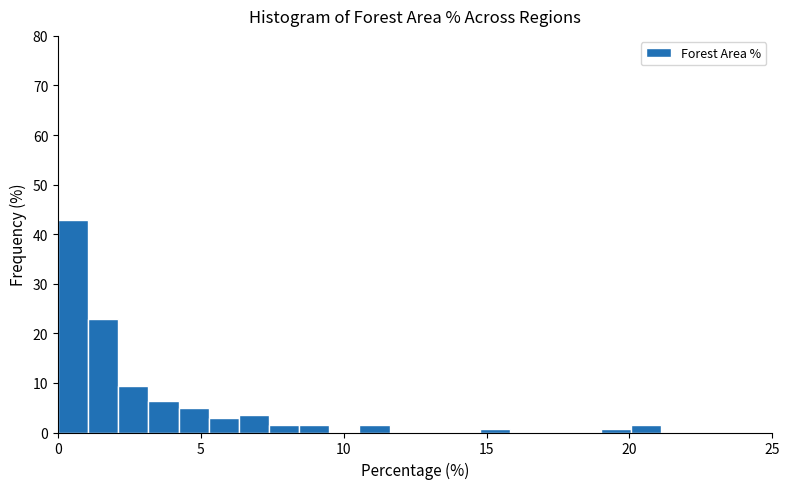

Read against the x-axis, roughly where is the centre of the tallest bar?

0.5